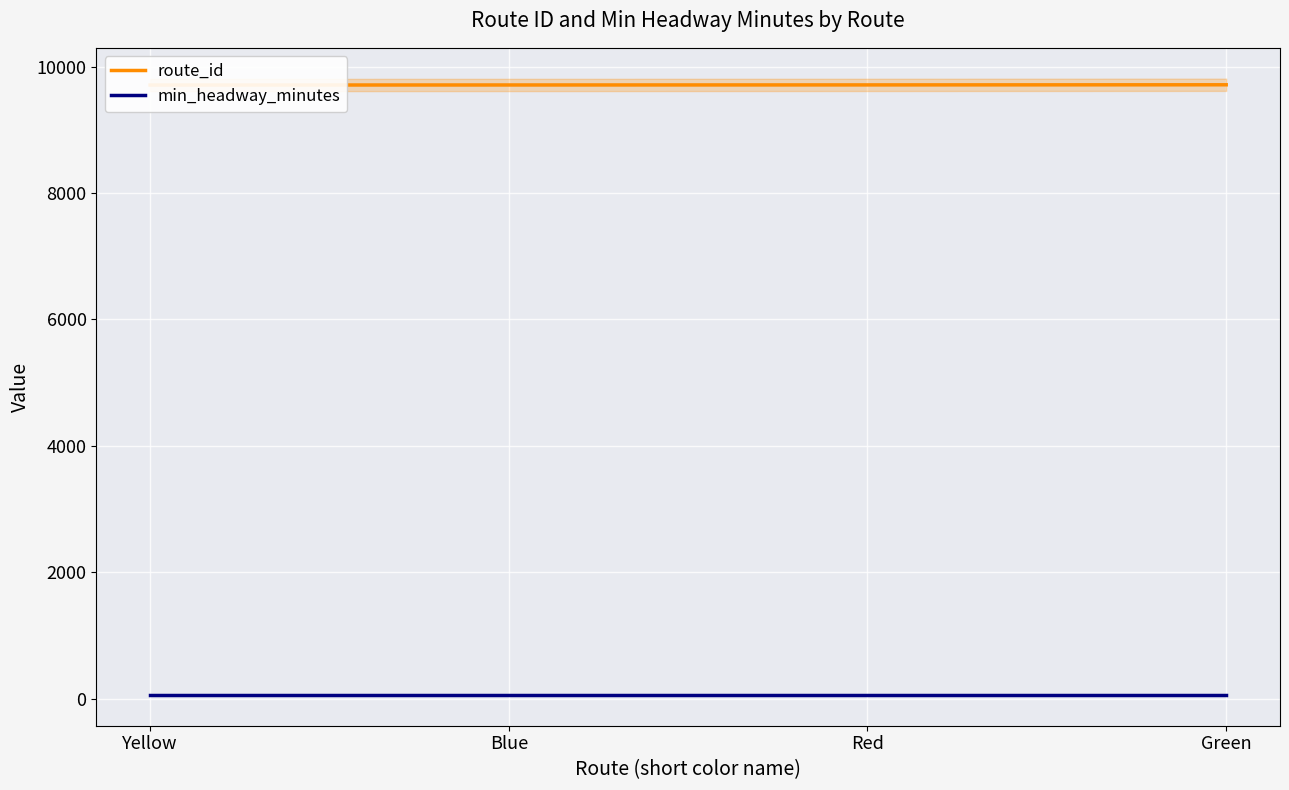

True or false: min_headway_minutes and route_id cross at least once.

False